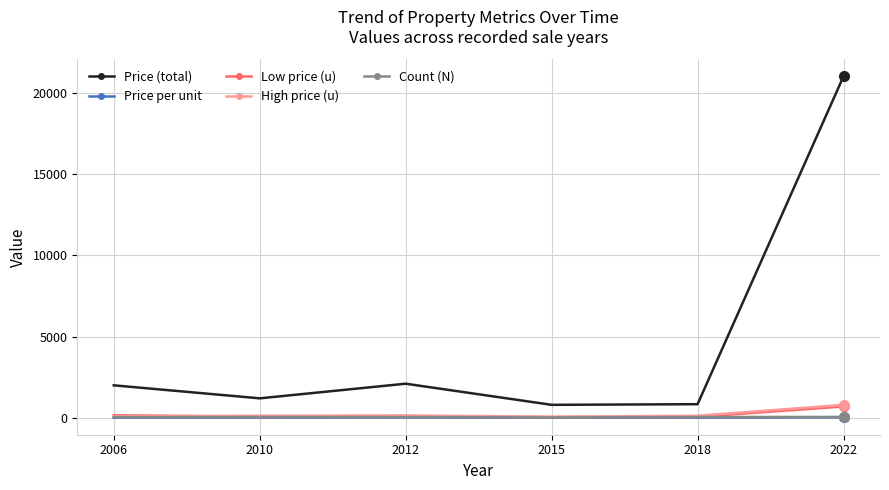

How many values in the Count (N) series are below 52?

2